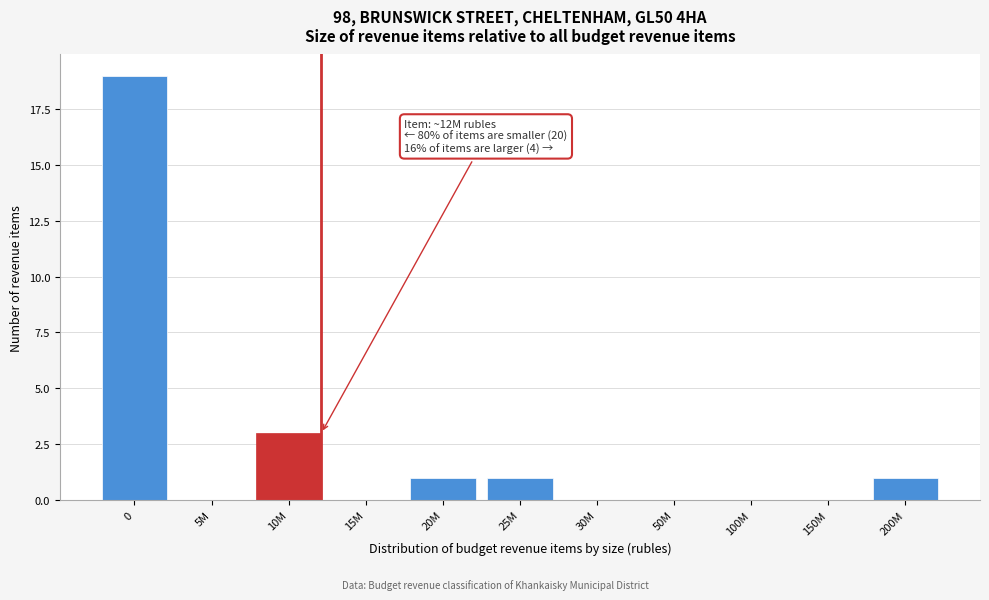

Reading right to left, list all the values displayed in this chart.

200M=1	150M=0	100M=0	50M=0	30M=0	25M=1	20M=1	15M=0	10M=3	5M=0	0=19